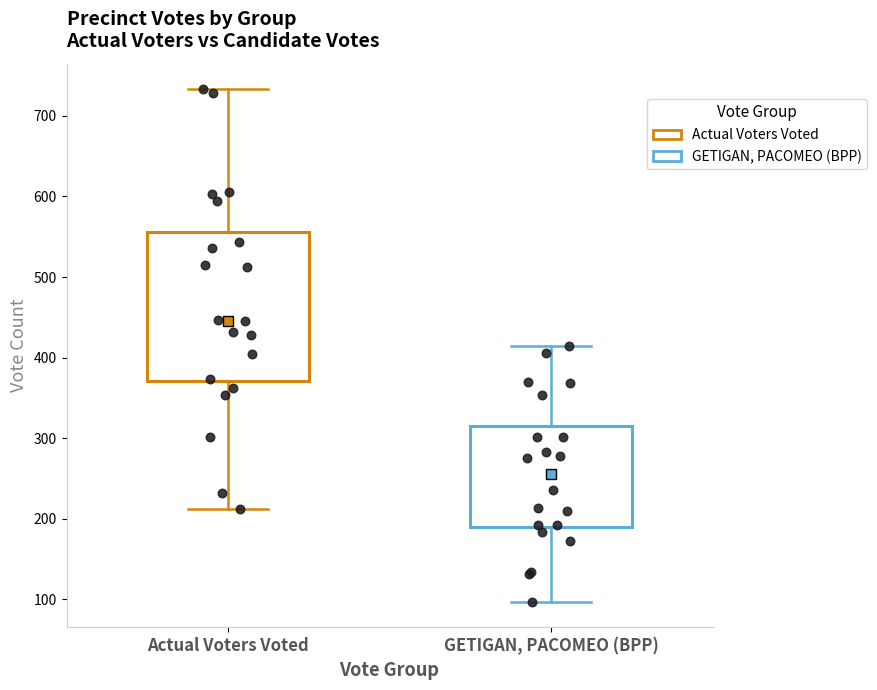

Reading left to right, read every box against the y-axis: the position of its median line, the range the box covers, and the ends of its whiskers. The values are not printed on the chart, so give them approximately, as read against the axis.

Actual Voters Voted: median 450, box 370 to 560, whiskers 210 to 730
GETIGAN, PACOMEO (BPP): median 260, box 190 to 310, whiskers 100 to 420